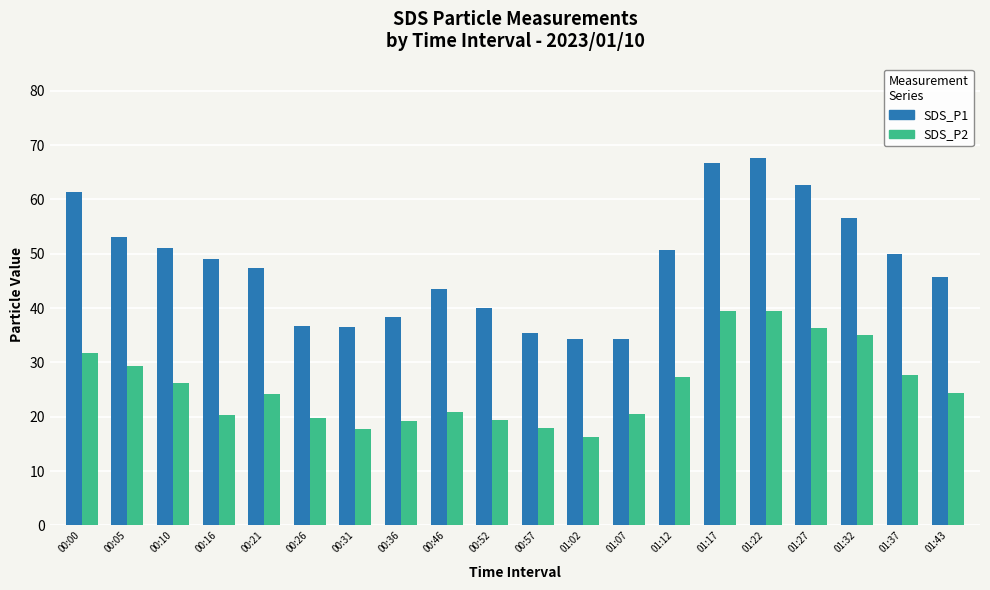

Rank the series at 00:00 from lowest to highest value.

SDS_P2, SDS_P1